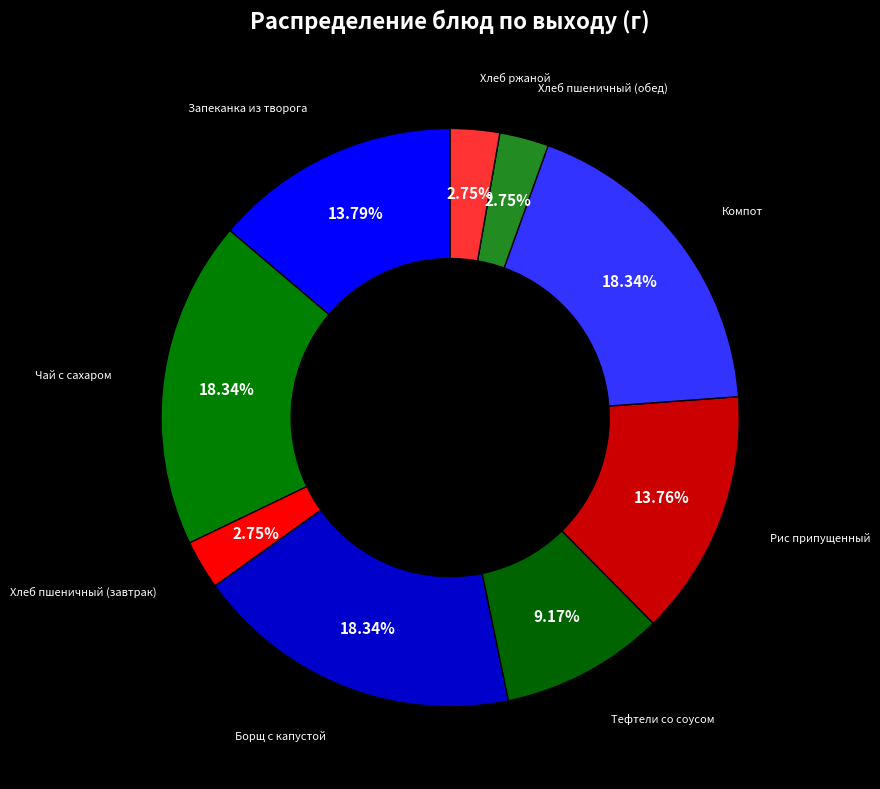

To the nearest percent, what is the average slice percentage?

11%